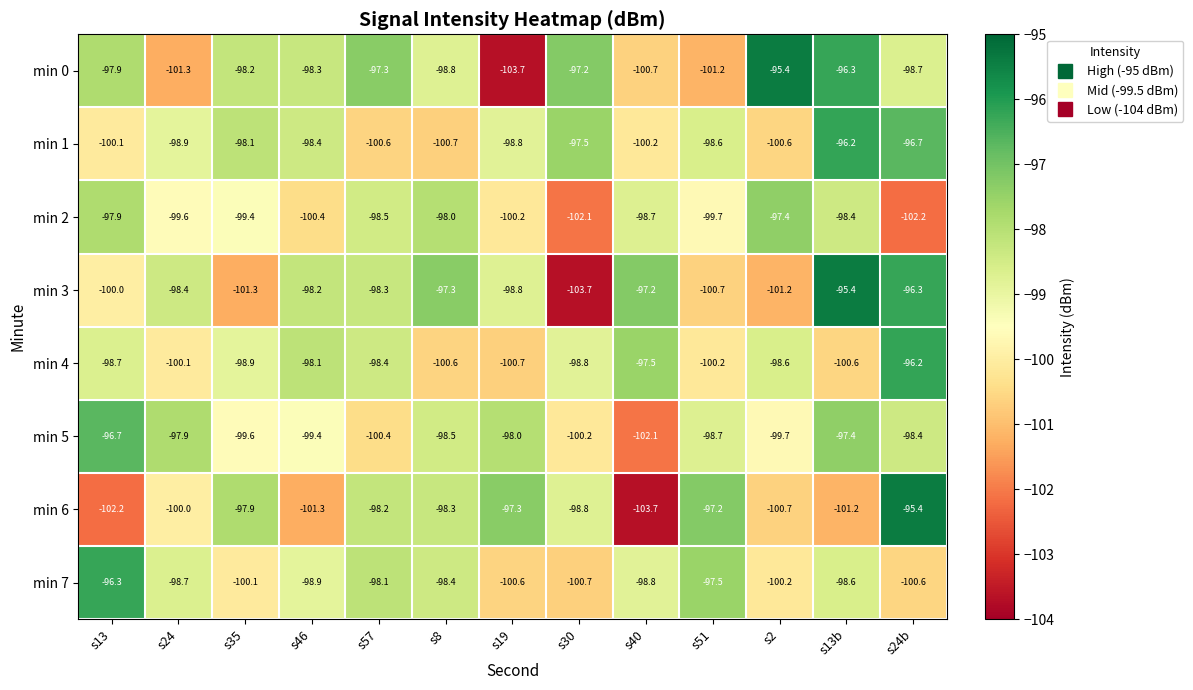

What is the spread (max minus min) of values at s24b?

6.8